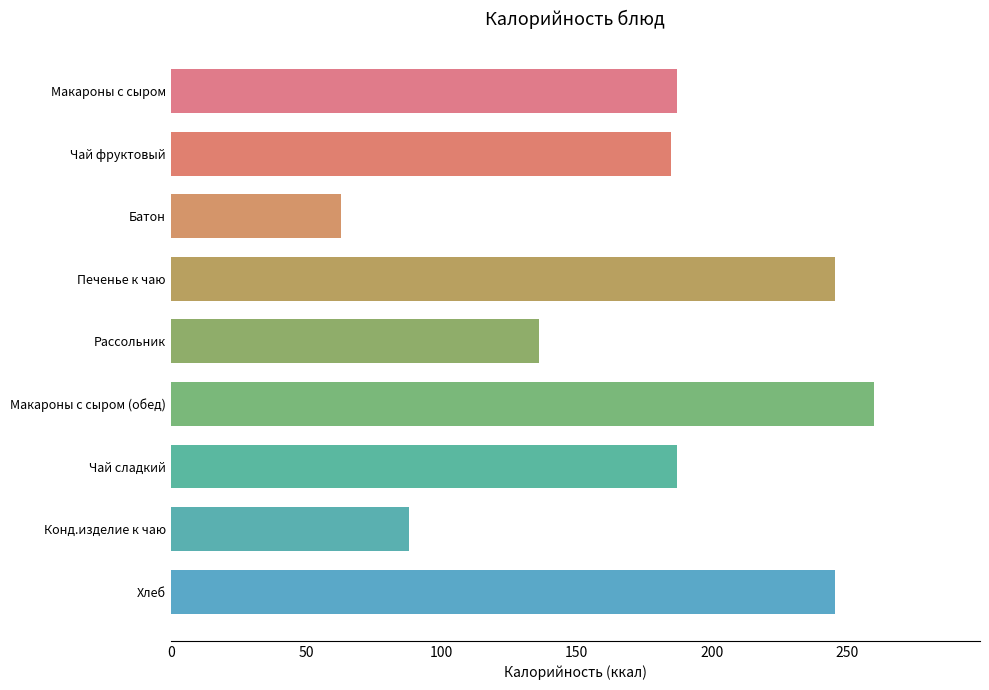

What is the ratio of the value at Чай сладкий to the value at Чай фруктовый?

1.0